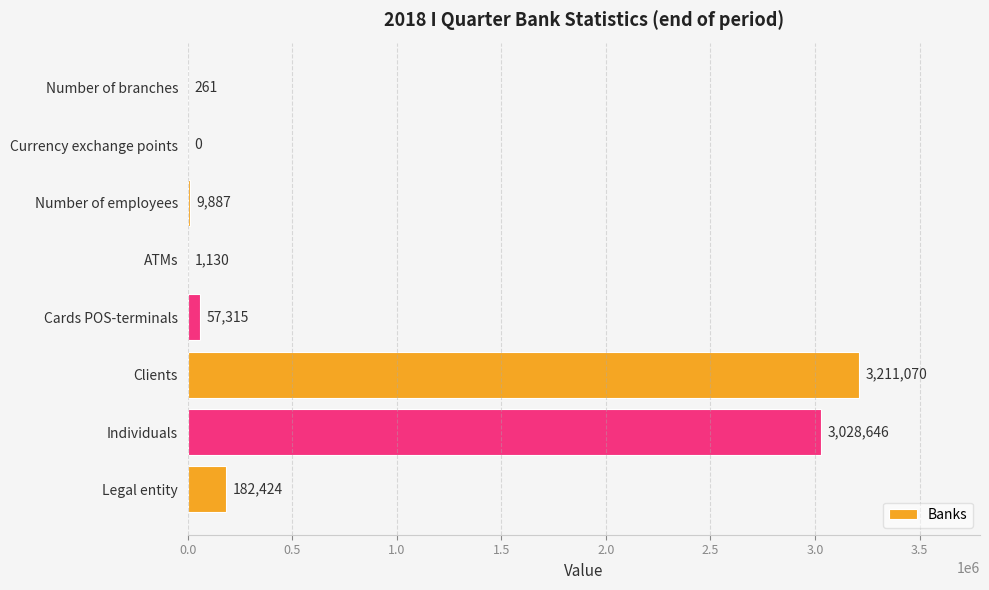

The chart shows a value of 182424 at Legal entity. True or false?

True